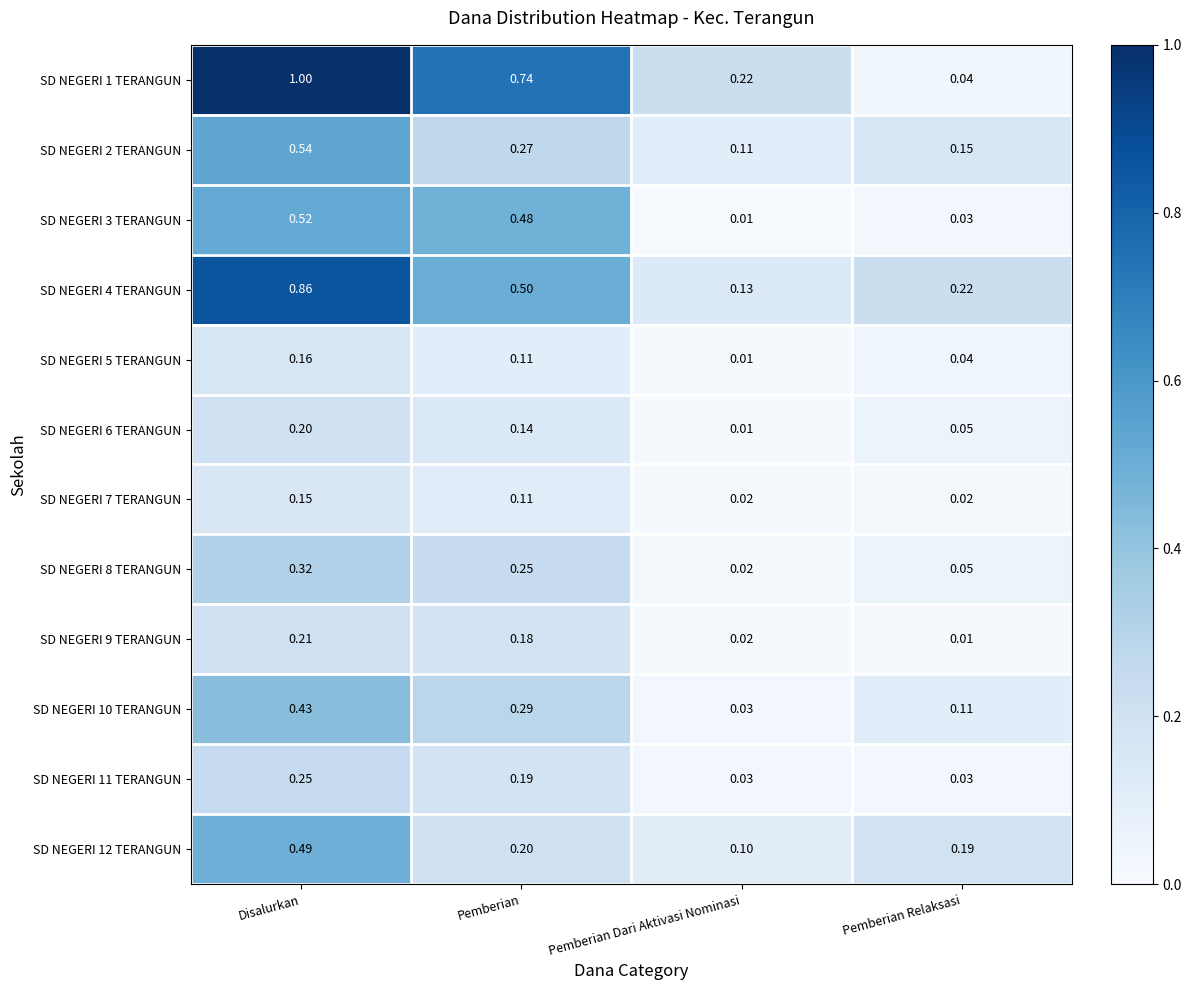

Is the value of SD NEGERI 3 TERANGUN at Disalurkan greater than the value of SD NEGERI 4 TERANGUN at Pemberian Dari Aktivasi Nominasi?

Yes